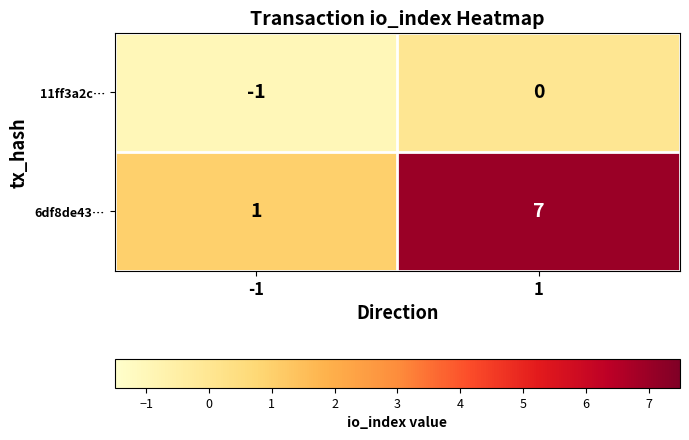

Rank the series by their maximum value, from highest to lowest.

6df8de43…, 11ff3a2c…